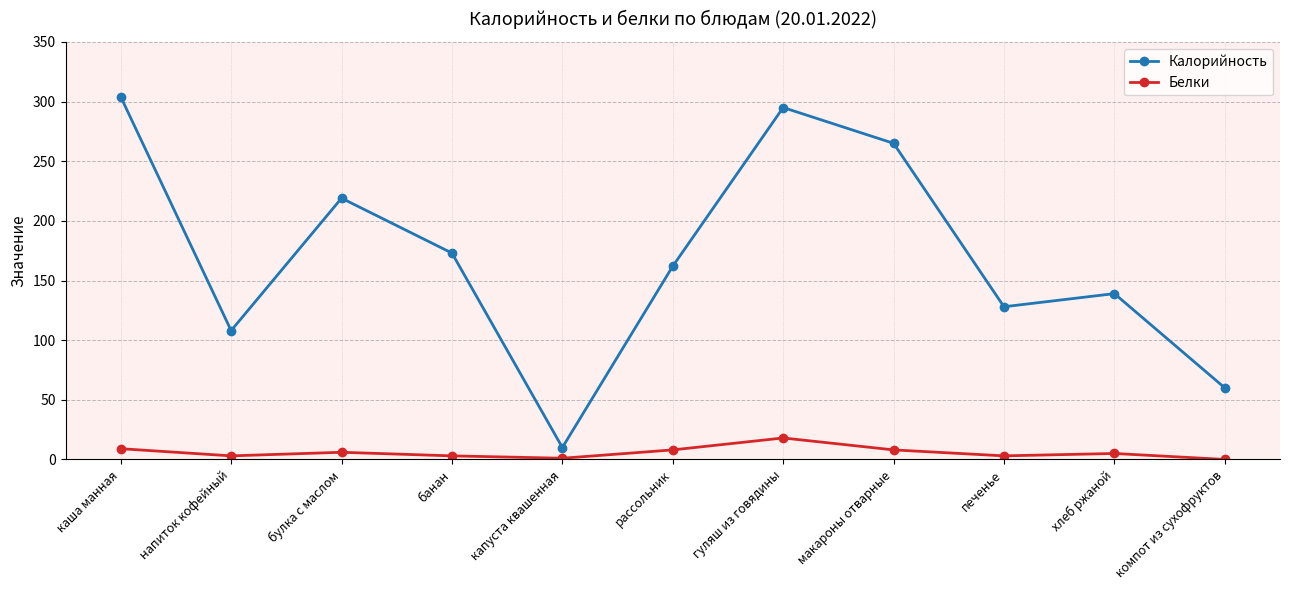

True or false: Калорийность and Белки cross at least once.

False